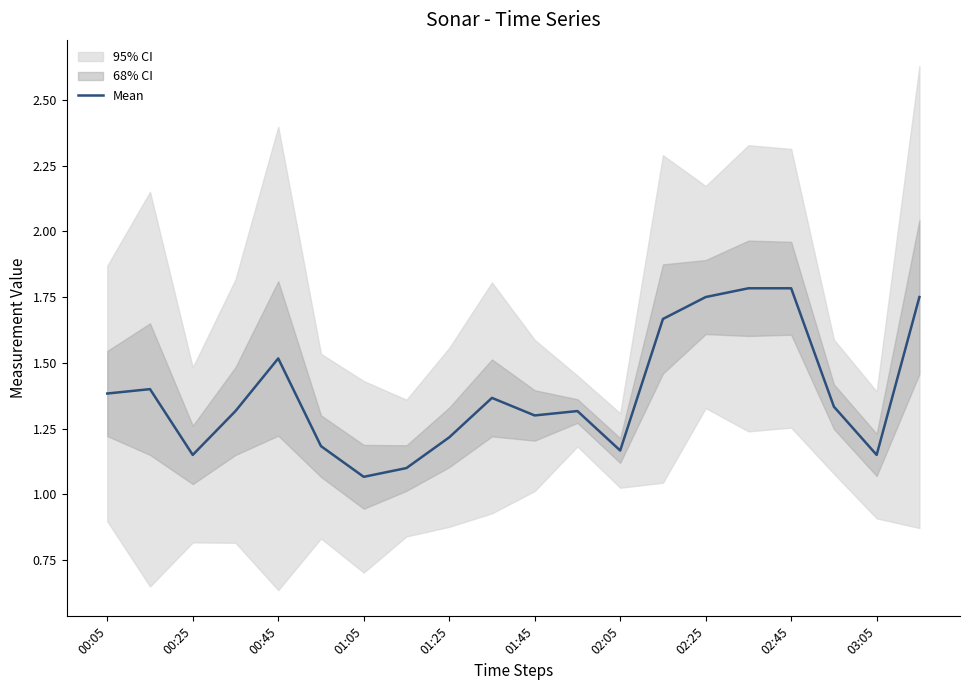

Reading left to right, list all the values displayed in this chart.

1.4	1.4	1.2	1.3	1.5	1.2	1.1	1.1	1.2	1.4	1.3	1.3	1.2	1.7	1.8	1.8	1.8	1.3	1.1	1.8